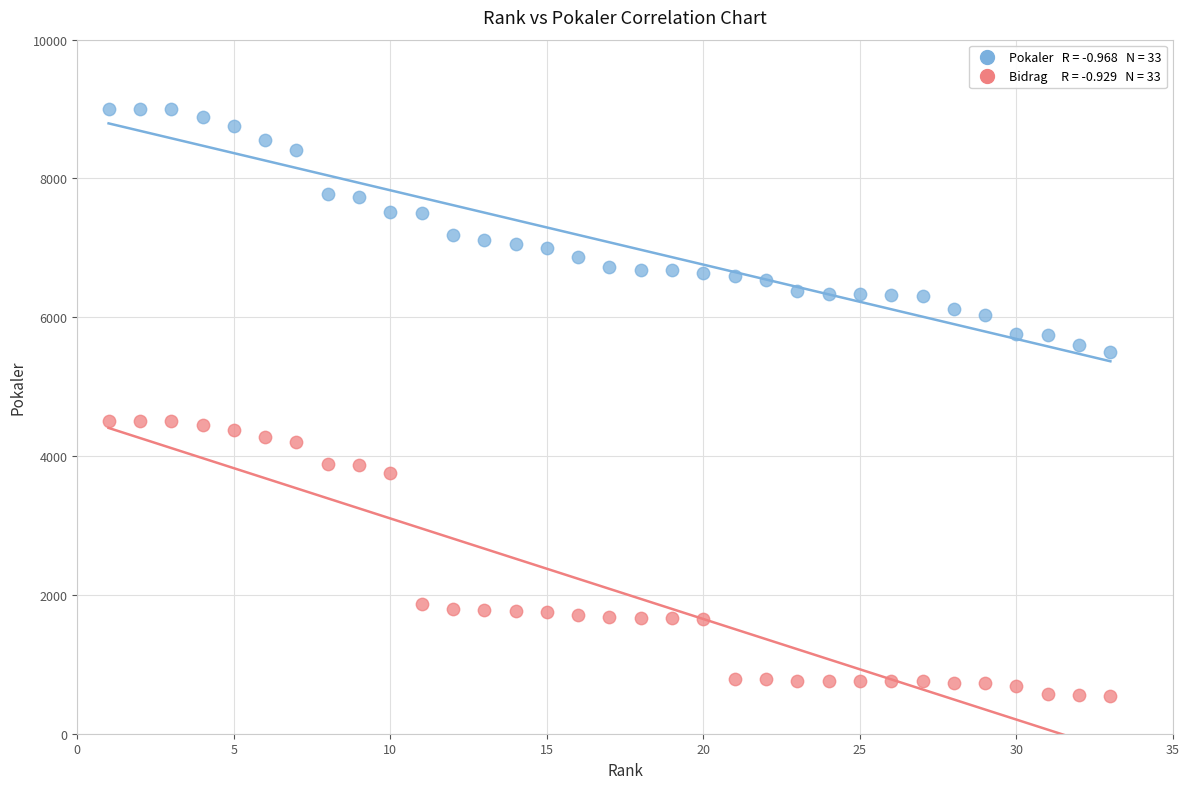

Across all data points, what is the range of Y values (max minus min)?

8450